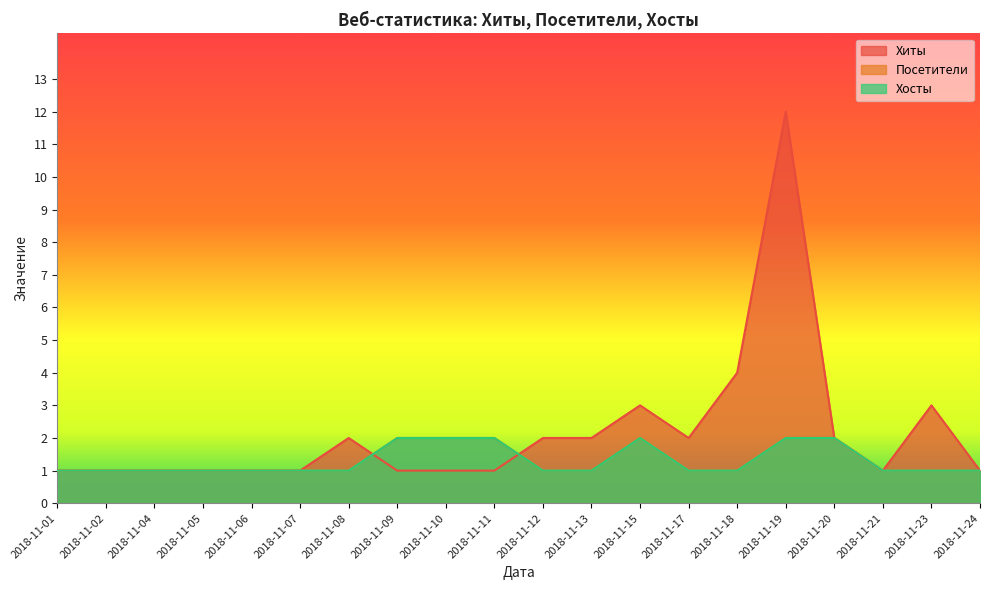

What is the average value of the Хосты series?

1